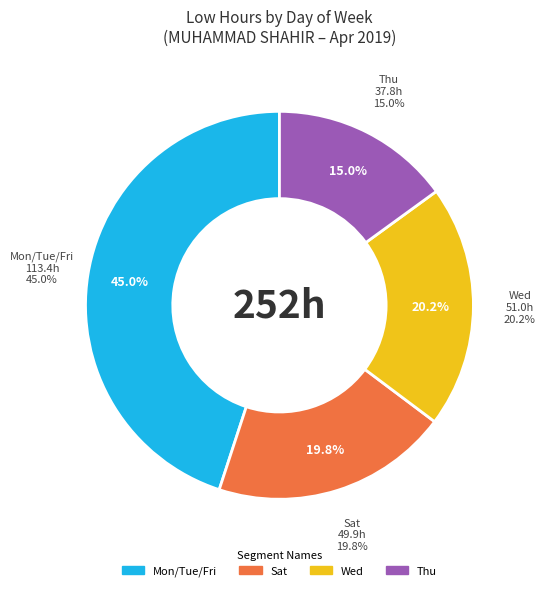

Combined, do 5-Fri and 17-Wed account for over 50%?

No